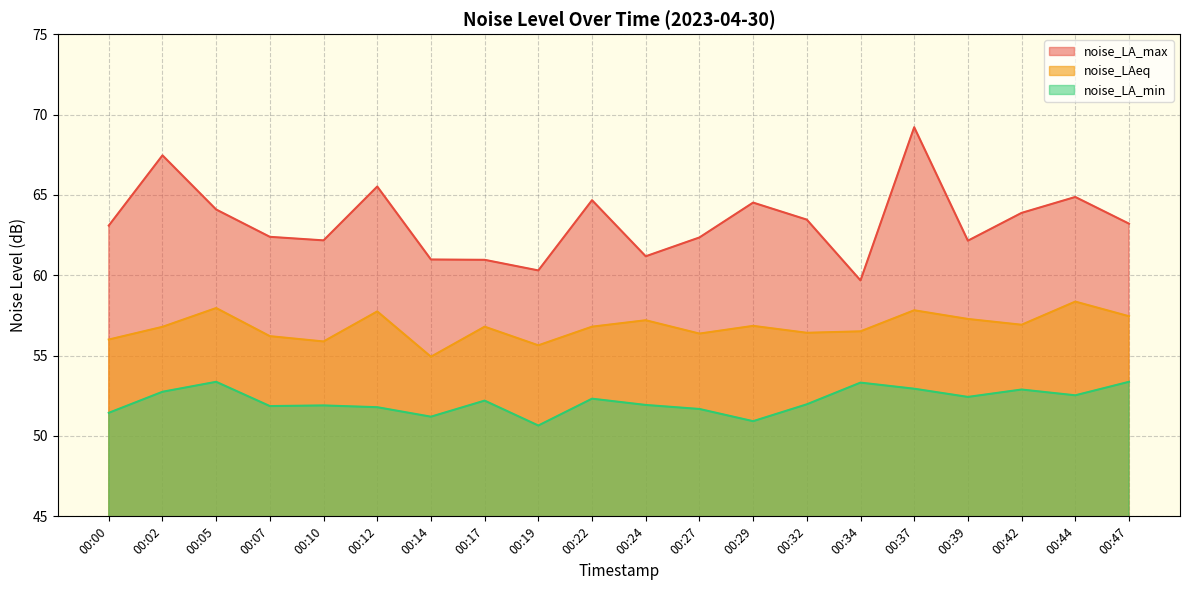

Which series changed the most between 00:27 and 00:32?

noise_LA_max